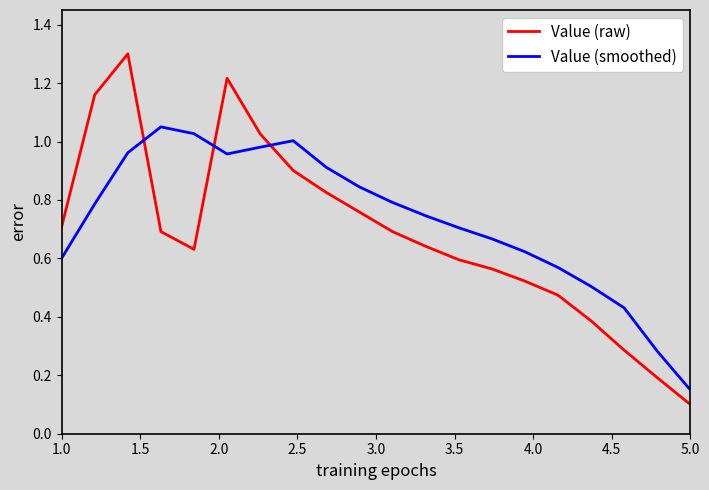

What is the sum of all Value (raw) values?

13.7